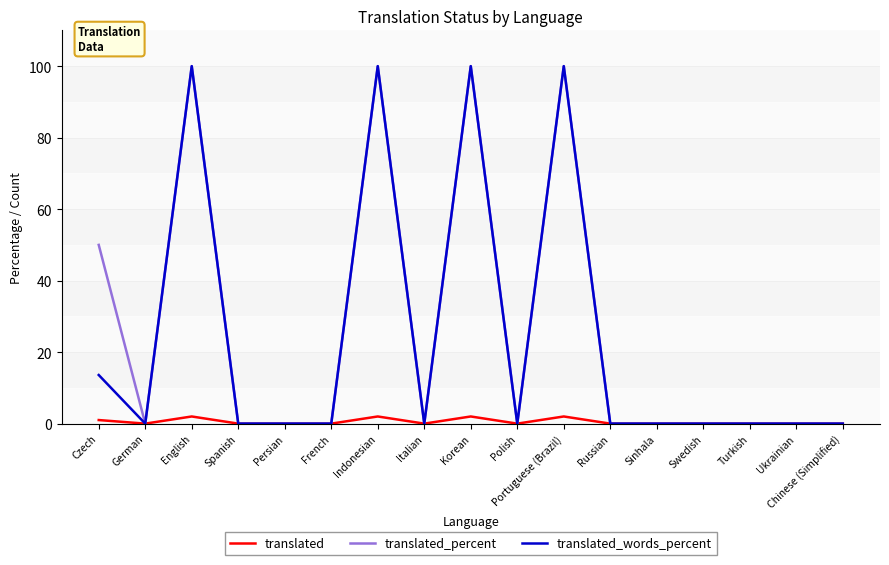

What position from the left is Sinhala?

13